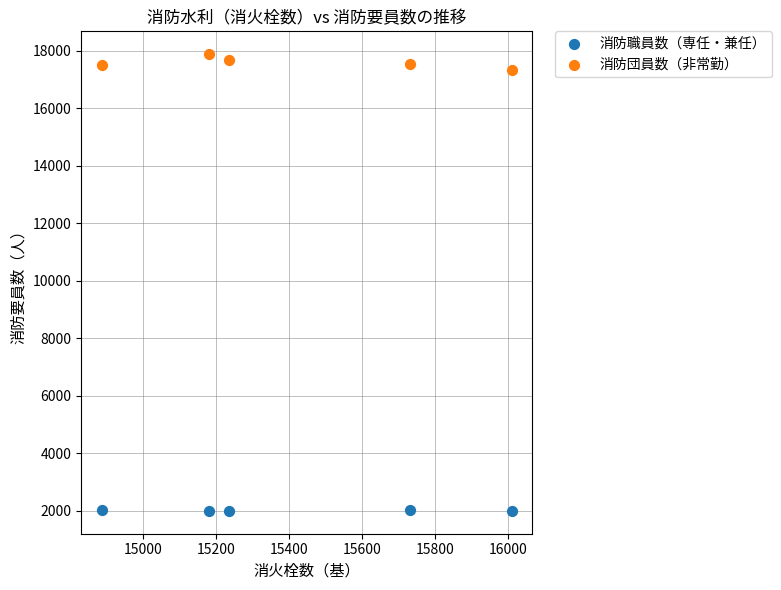

Which series contains the highest Y value?

消防団員数（非常勤）